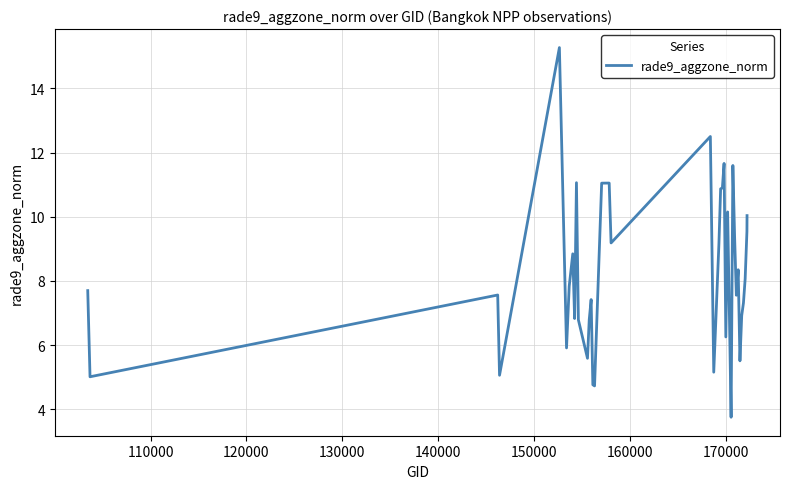

How many lines are shown in the chart?

1